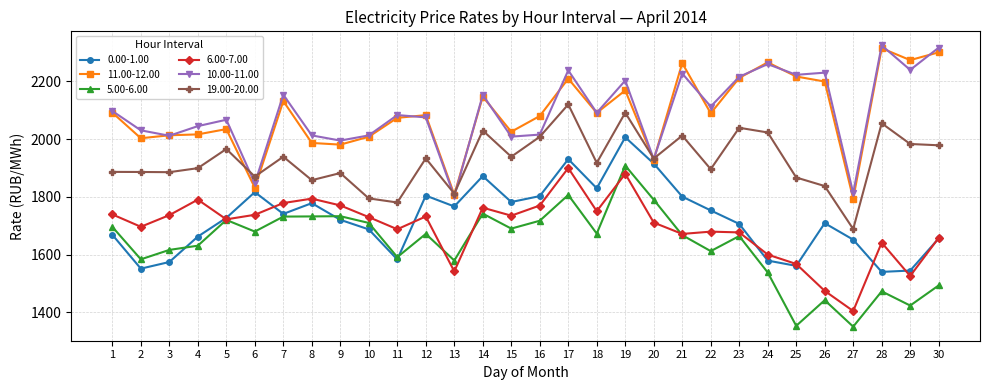

What is the maximum value for 19.00-20.00?

2120.5